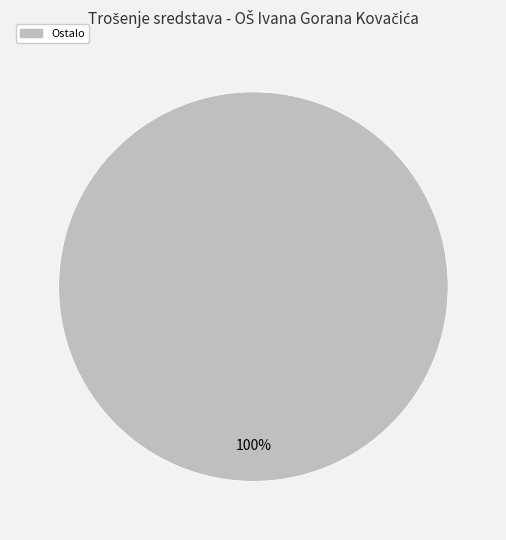

Is there any slice that represents more than half of the pie?

Yes